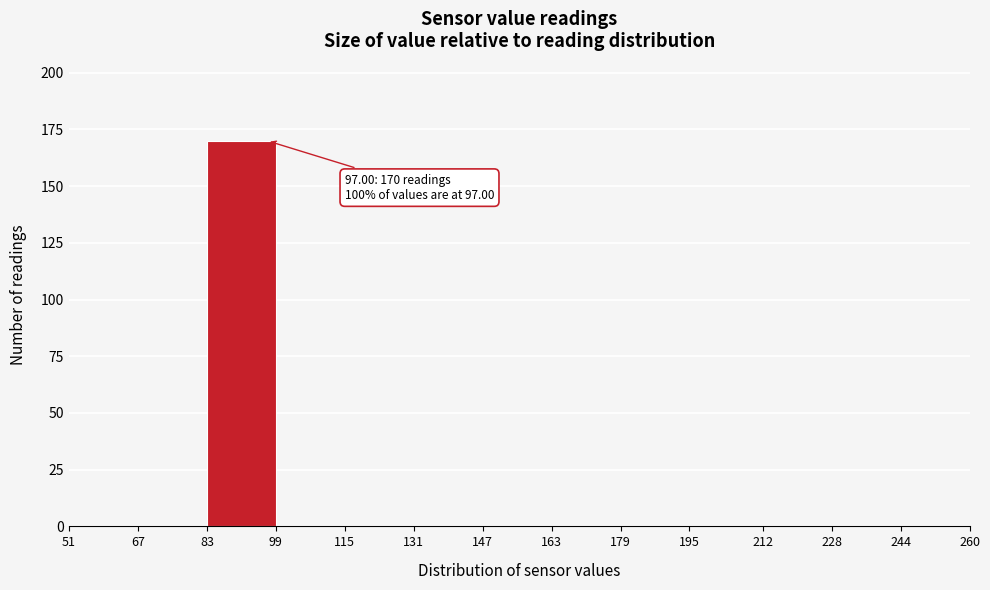

Which range on the x-axis has the tallest bar?

83 to 99